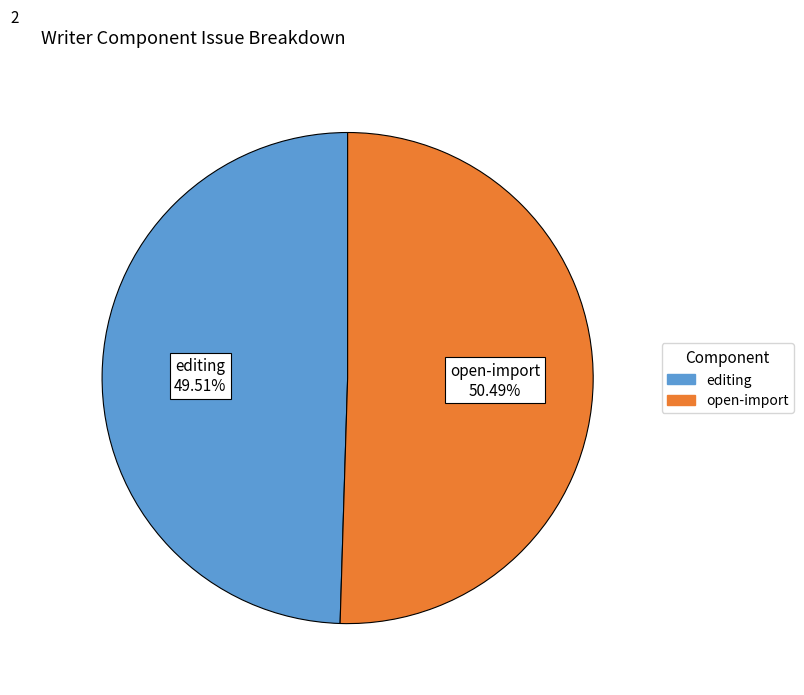

True or false: open-import accounts for 43% of the total.

False